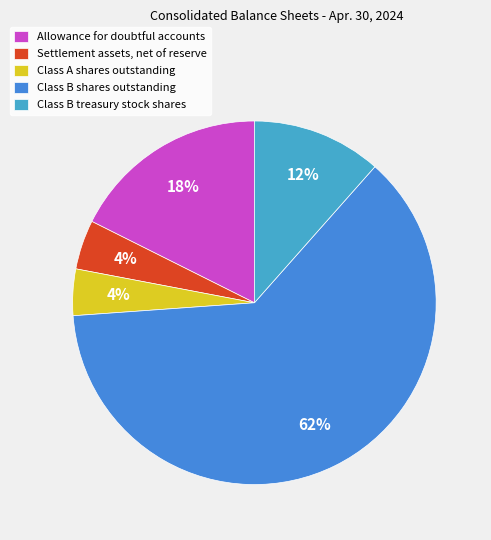

Which has a higher value, Settlement assets, net of reserve or Class B shares outstanding?

Class B shares outstanding